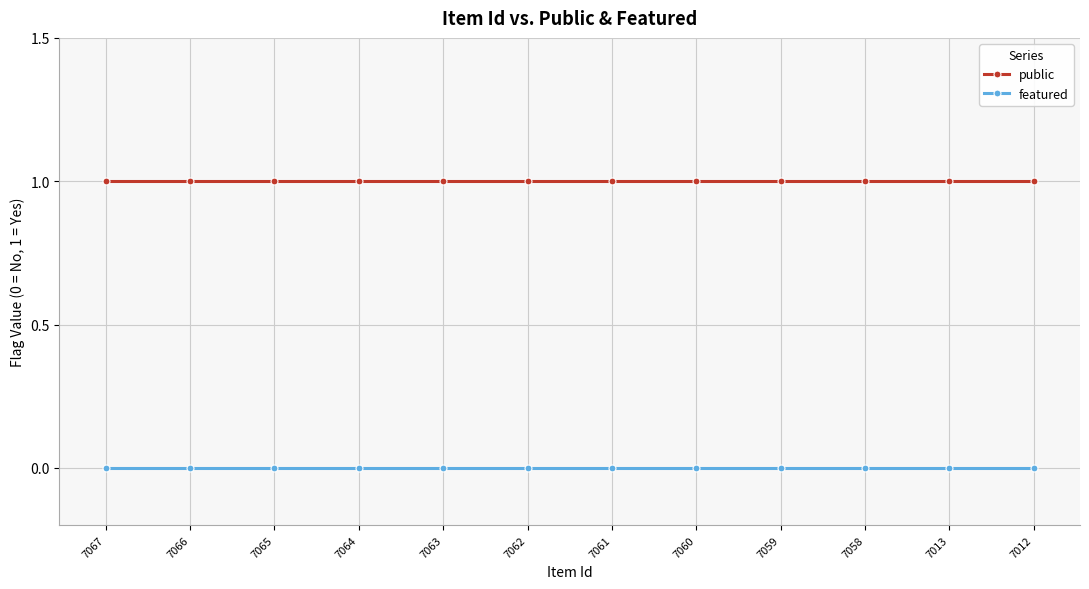

List the series in order of their peak value, highest first.

public, featured